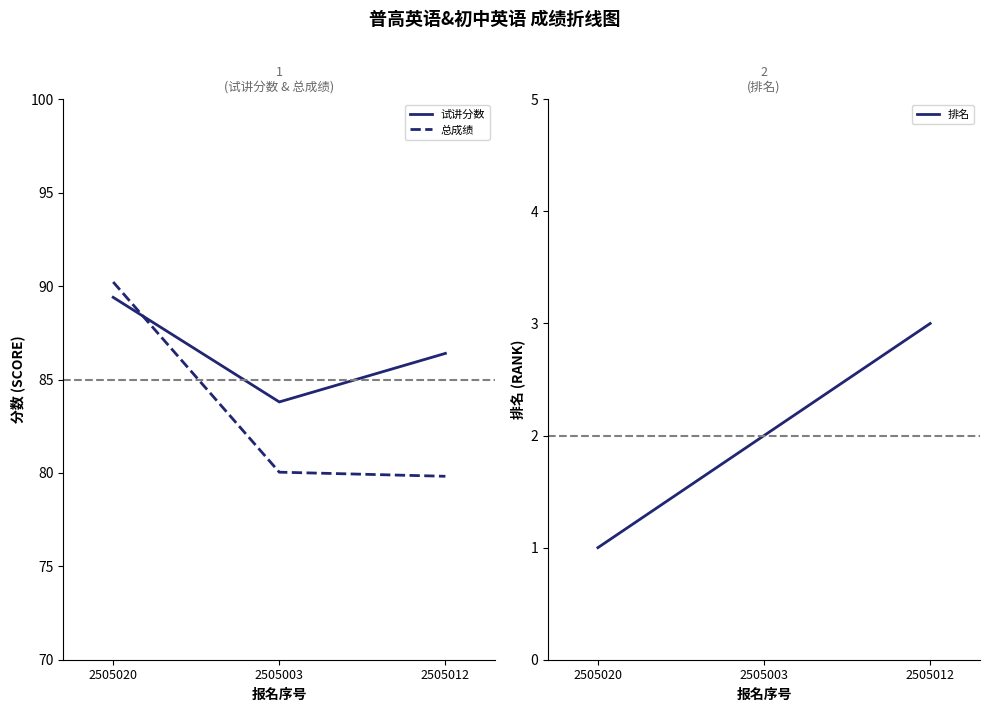

Reading left to right, what are all the values shown in this chart?

试讲分数: 89.4	83.8	86.4
总成绩: 90.2	80.0	79.8
排名: 1.0	2.0	3.0